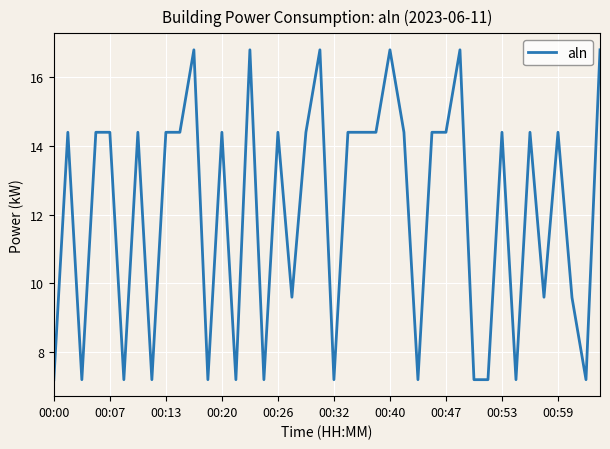

What is the difference between the maximum and minimum values?

9.6